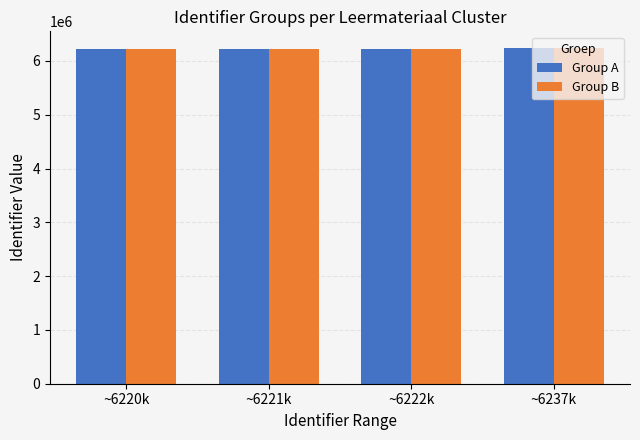

What is the label of the 4th bar from the left?

~6237k